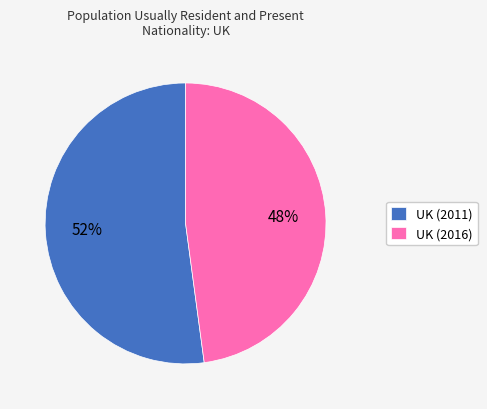

To the nearest percent, what is the average slice percentage?

50%